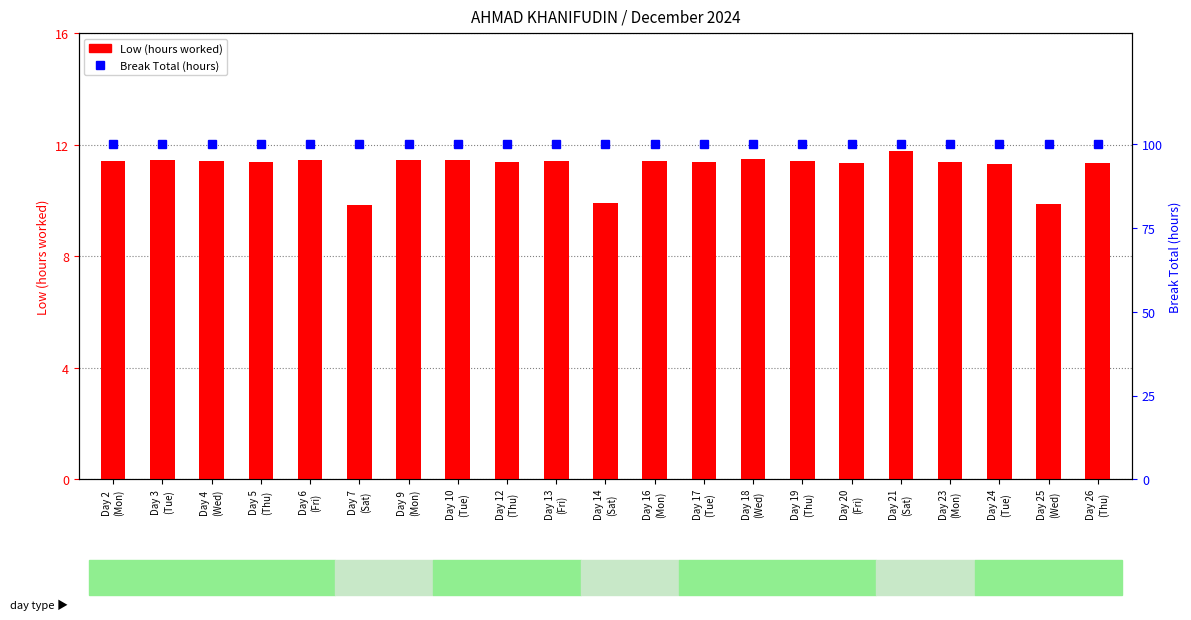

At which category is the sum across all series the highest?

Day 21
(Sat)